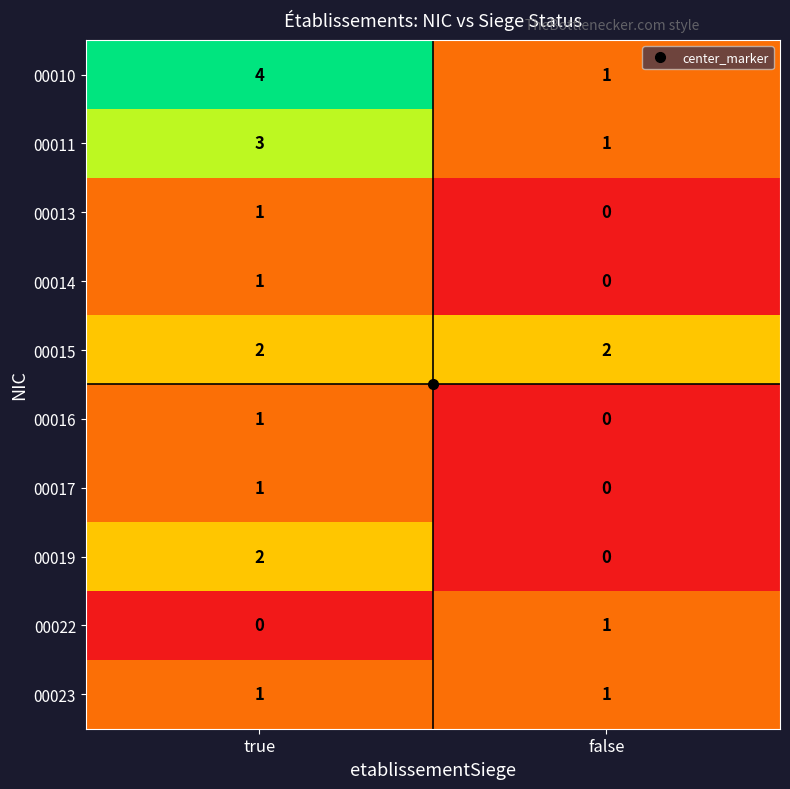

Rank the categories by 00022 value from lowest to highest.

true, false